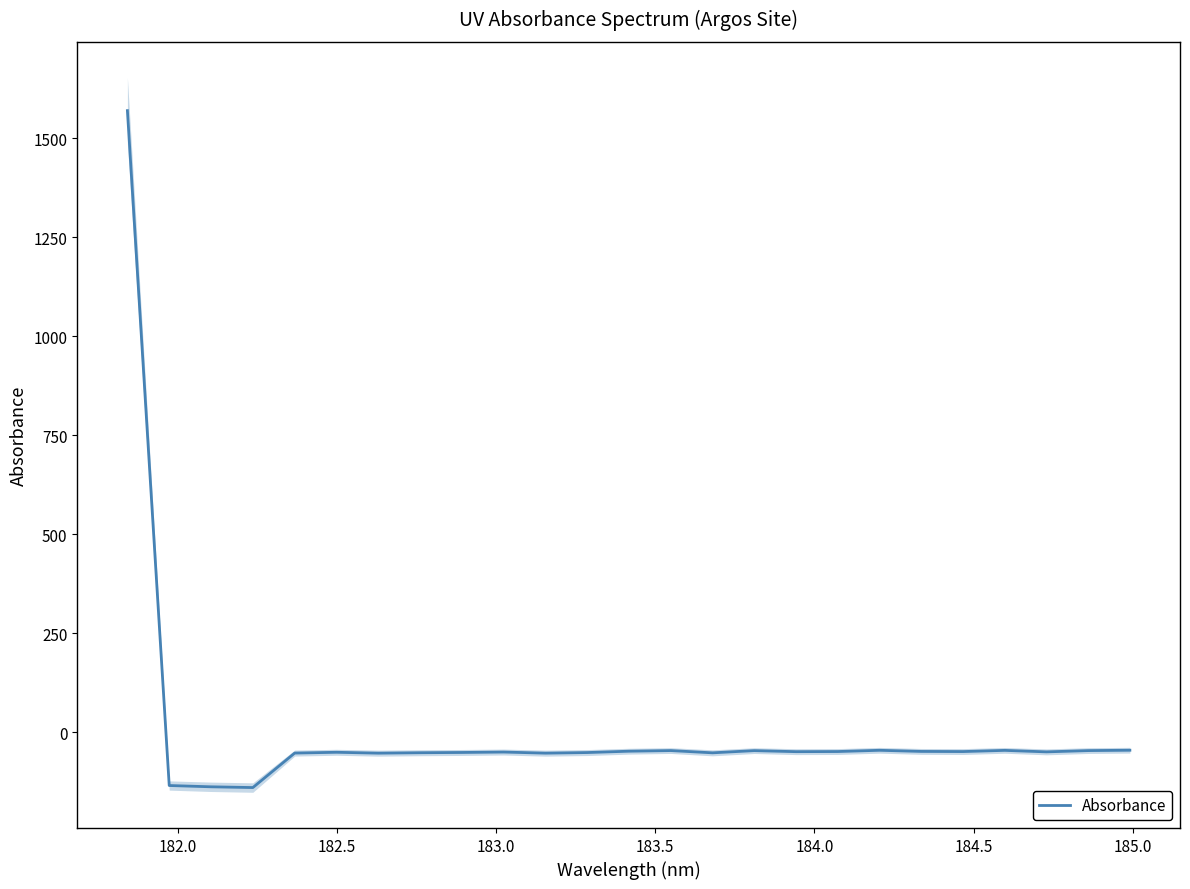

True or false: the data has more than 1 interior local peaks.

True